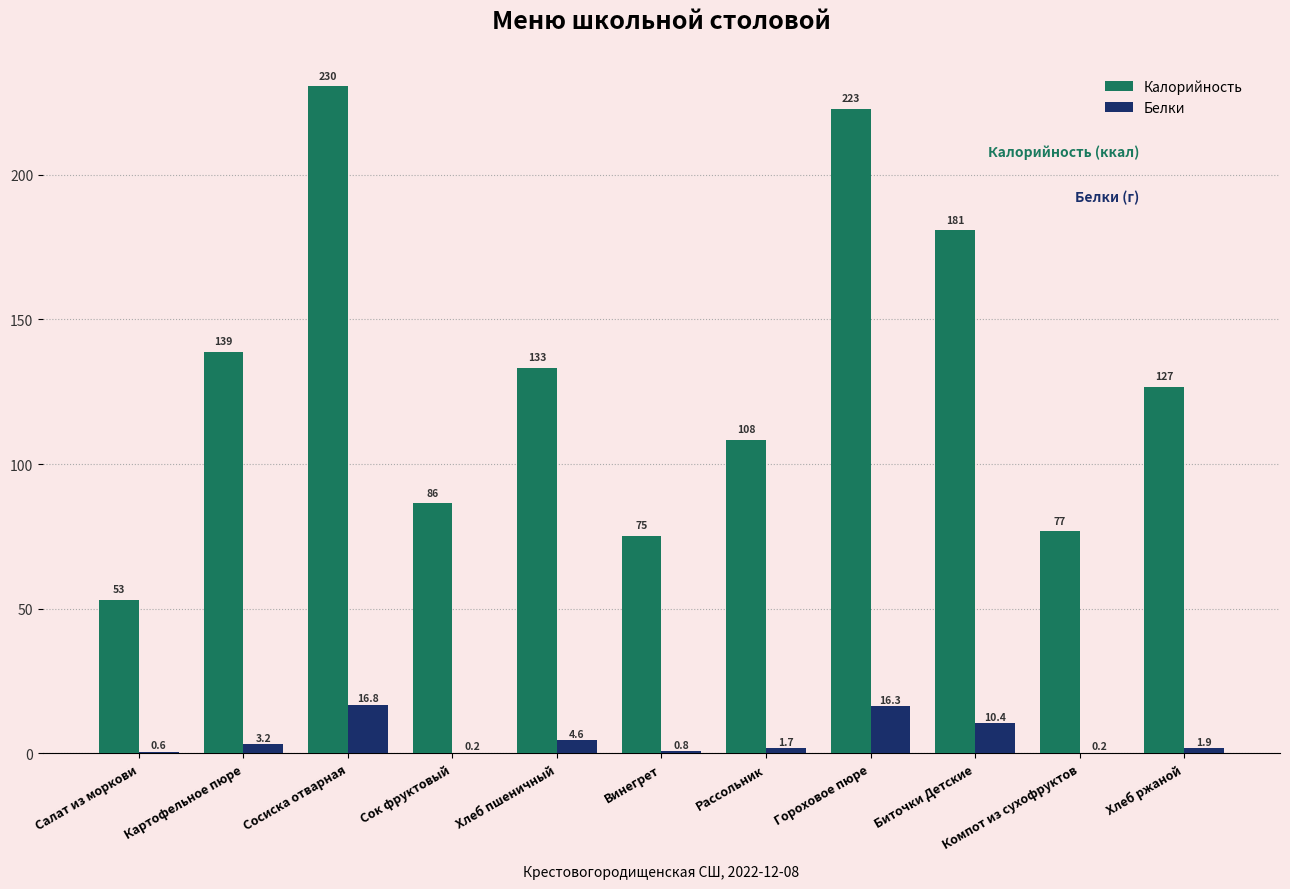

True or false: Белки has a value of 16.8 at Сосиска отварная.

True